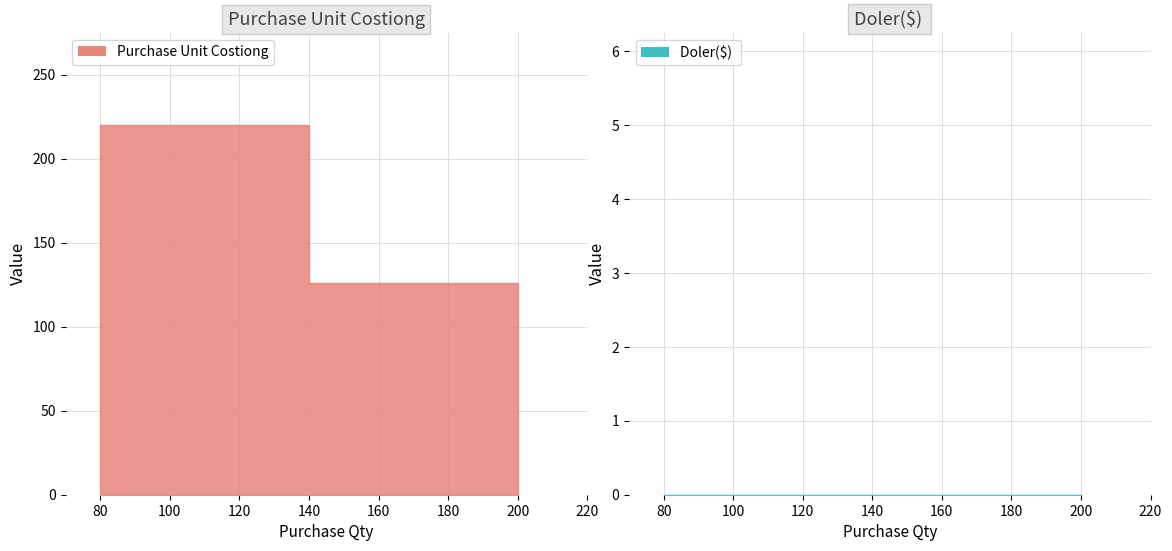

How many lines are shown in the chart?

2